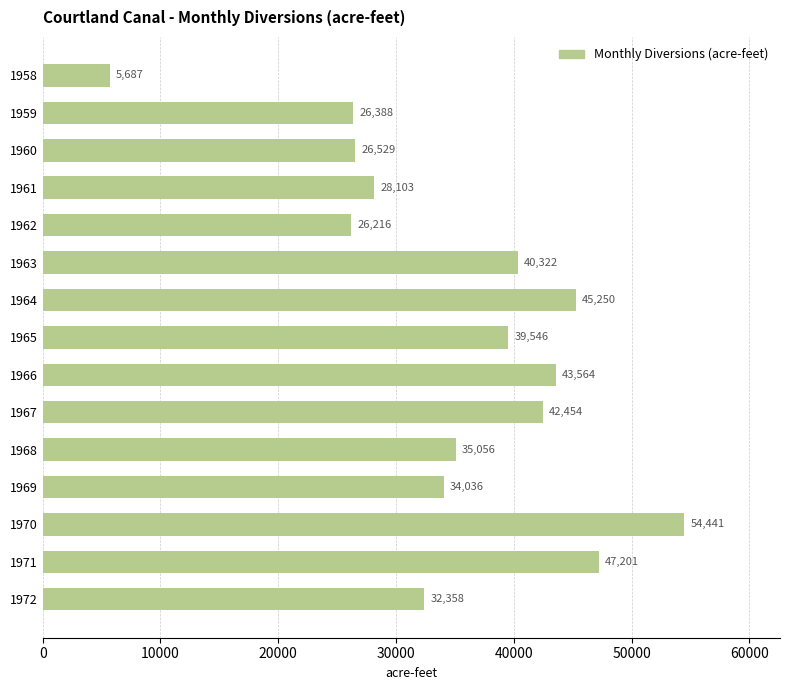

Reading top to bottom, extract all data points from this chart.

5687	26388	26529	28103	26216	40322	45250	39546	43564	42454	35056	34036	54441	47201	32358